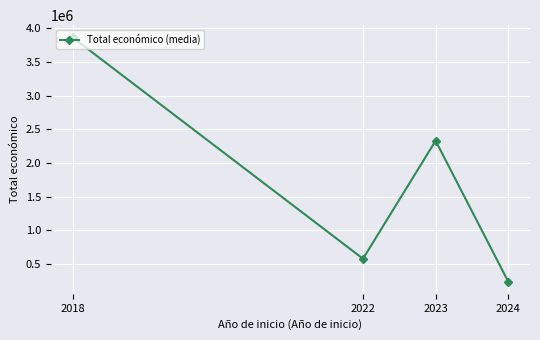

At which category does the data reach its first local valley?

2022